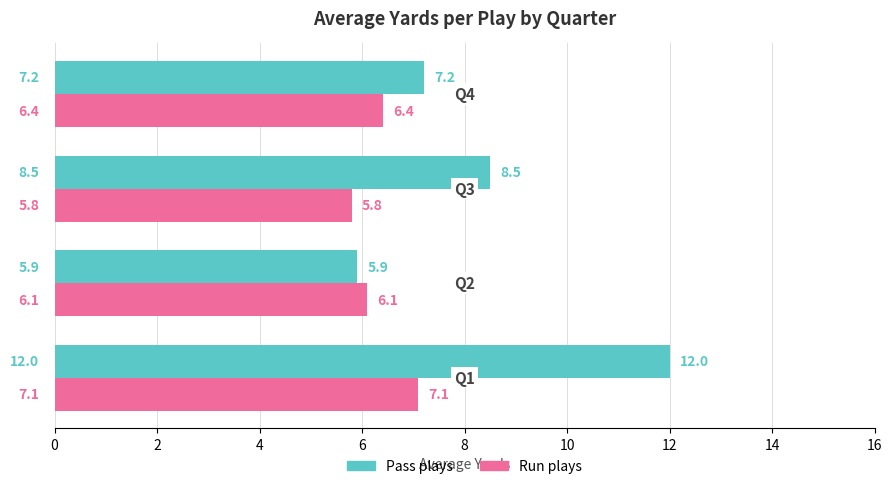

How many series are shown in this chart?

2